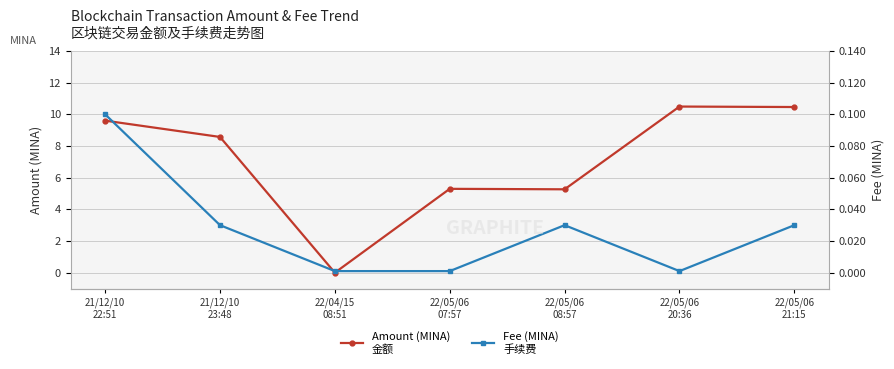

What is the label of the 2nd point from the right?

22/05/06
20:36